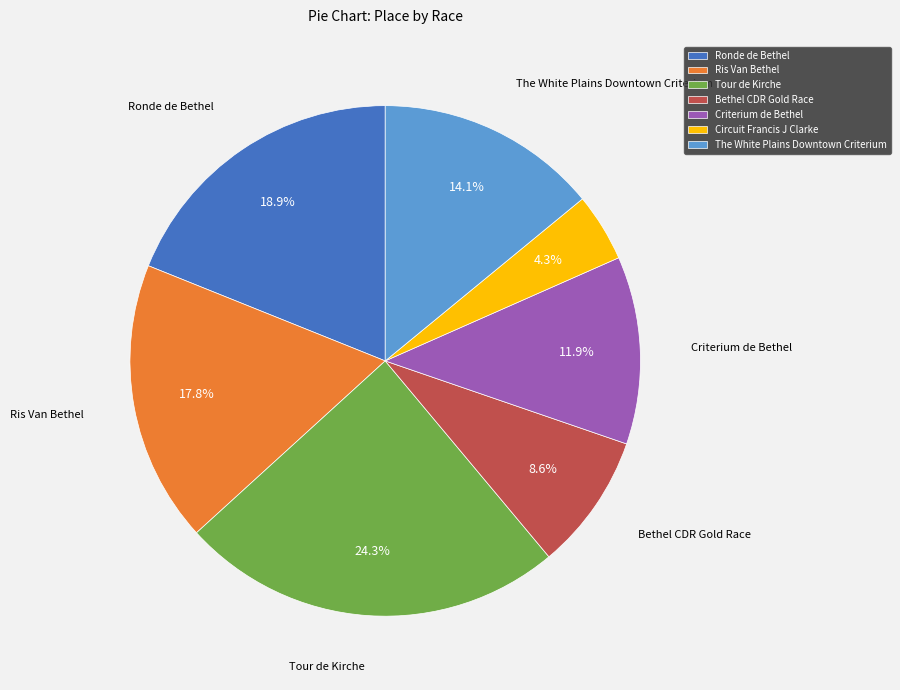

What percentage is NOT represented by The White Plains Downtown Criterium?

85.9%